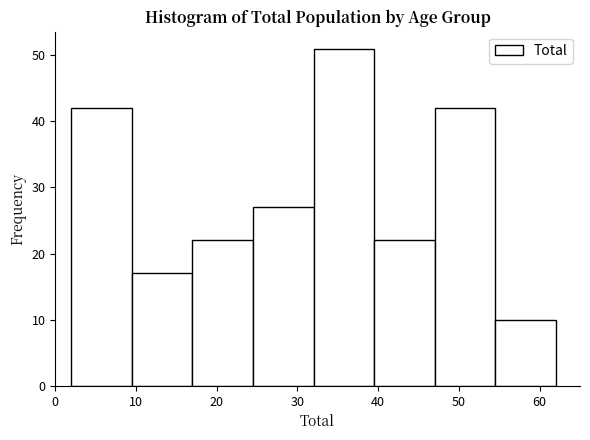

Reading left to right, transcribe this chart: for each bar, give the range it covers on the x-axis and its height. Neither the bar edges nor the heights are printed on the chart, so give them approximately, as read against the axes.

2.0 to 9.5: 42
9.5 to 17.0: 17
17.0 to 24.5: 22
24.5 to 32.0: 27
32.0 to 39.5: 51
39.5 to 47.0: 22
47.0 to 54.5: 42
54.5 to 62.0: 10